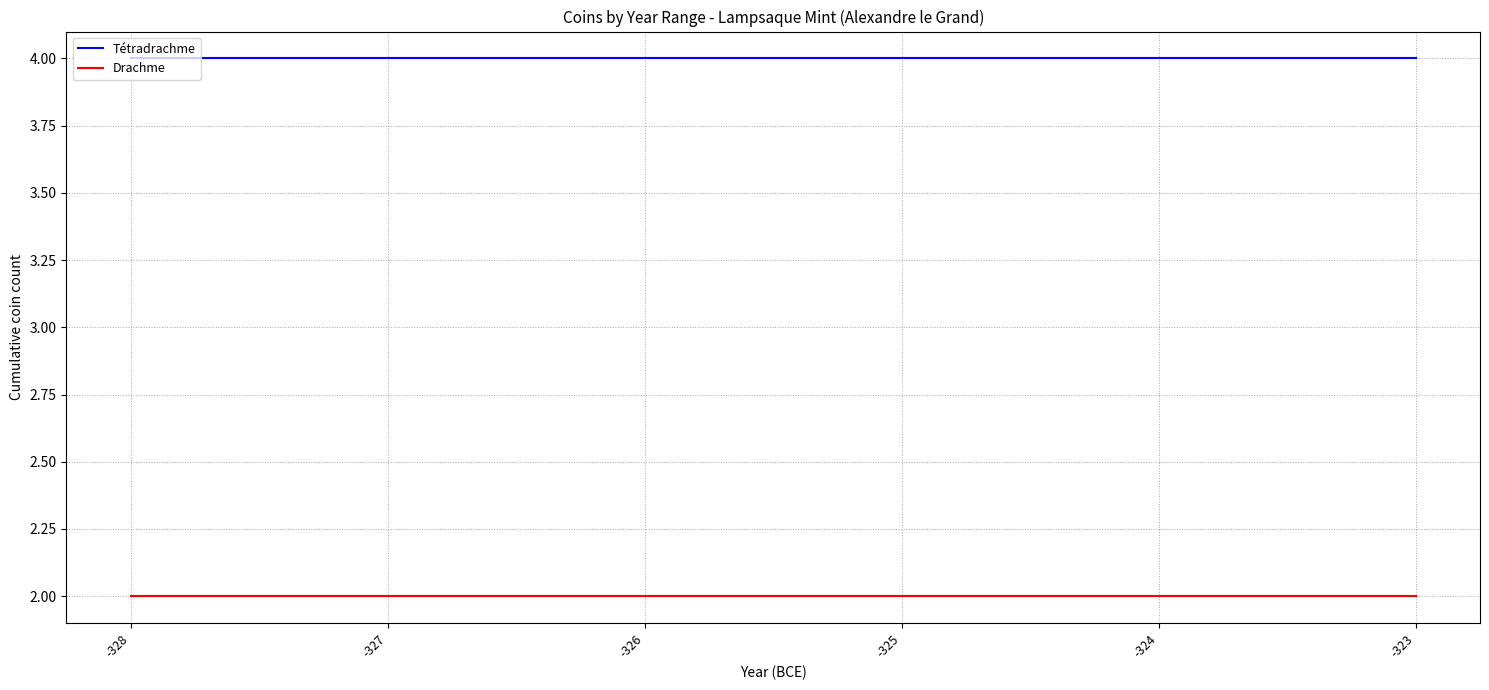

Which series has the largest total across all categories?

Tétradrachme